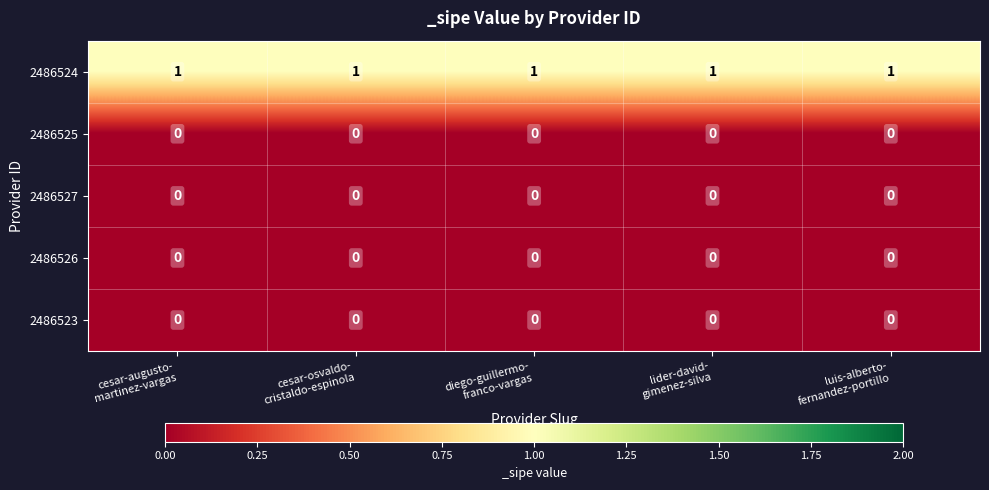

At how many categories does at least one series exceed 0?

5